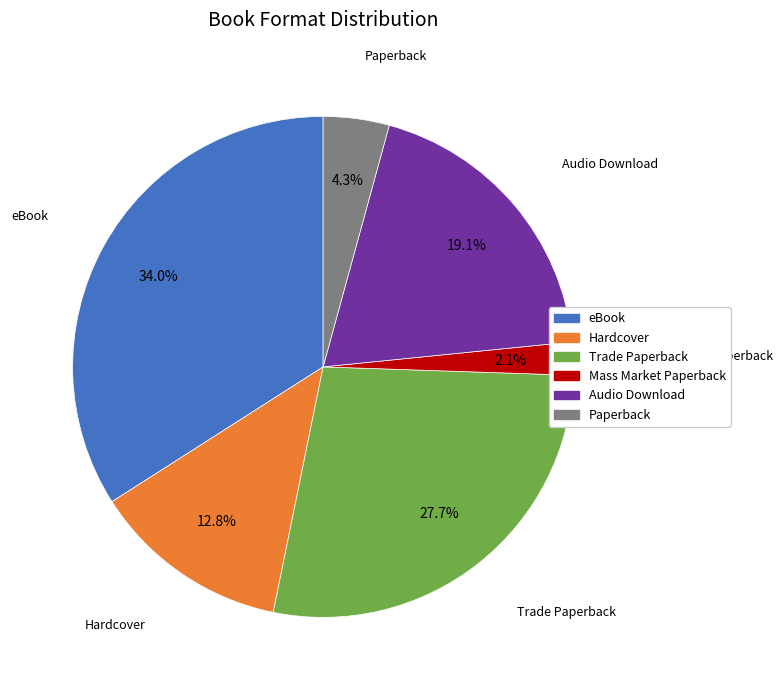

Rank the categories by value from highest to lowest.

eBook, Trade Paperback, Audio Download, Hardcover, Paperback, Mass Market Paperback